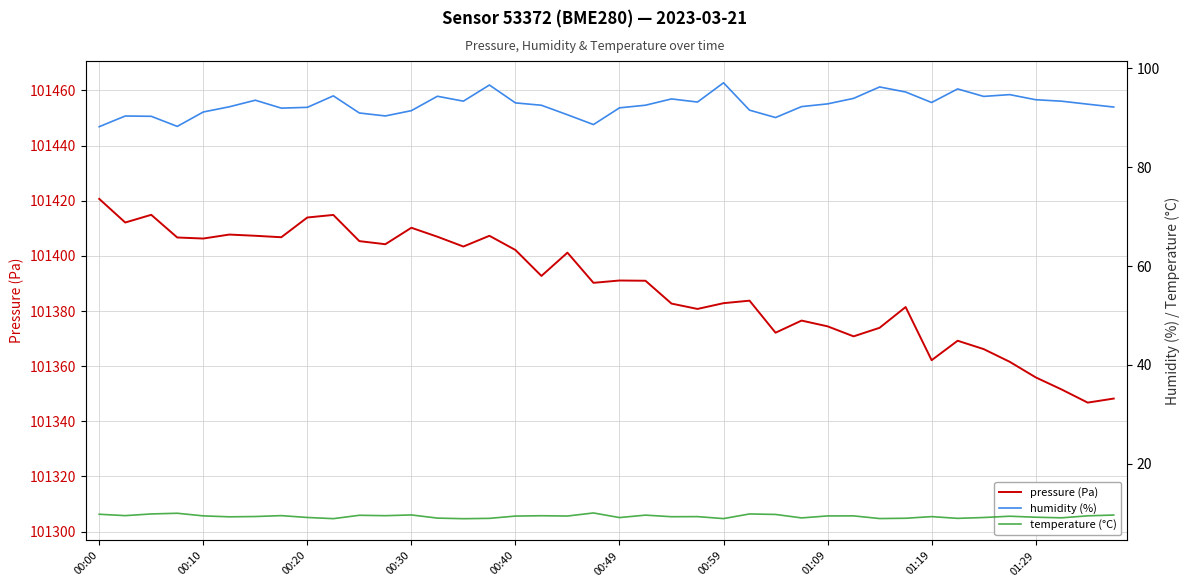

True or false: pressure (Pa) and temperature (°C) intersect in this chart.

False